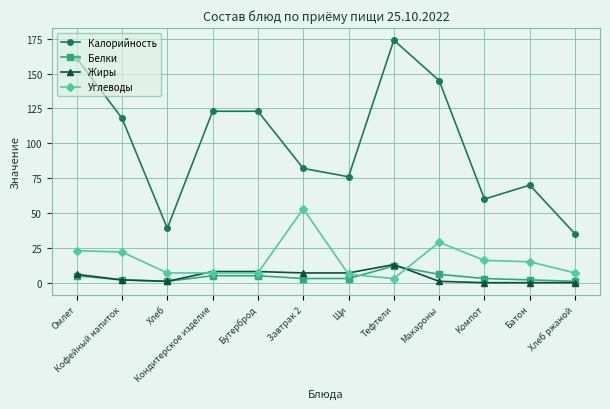

Reading left to right, extract all data points from this chart.

Калорийность: 161	118	39	123	123	82	76	174	145	60	70	35
Белки: 5	2	1	5	5	3	3	12	6	3	2	1
Жиры: 6	2	1	8	8	7	7	13	1	0	0	0
Углеводы: 23	22	7	7	7	53	6	3	29	16	15	7